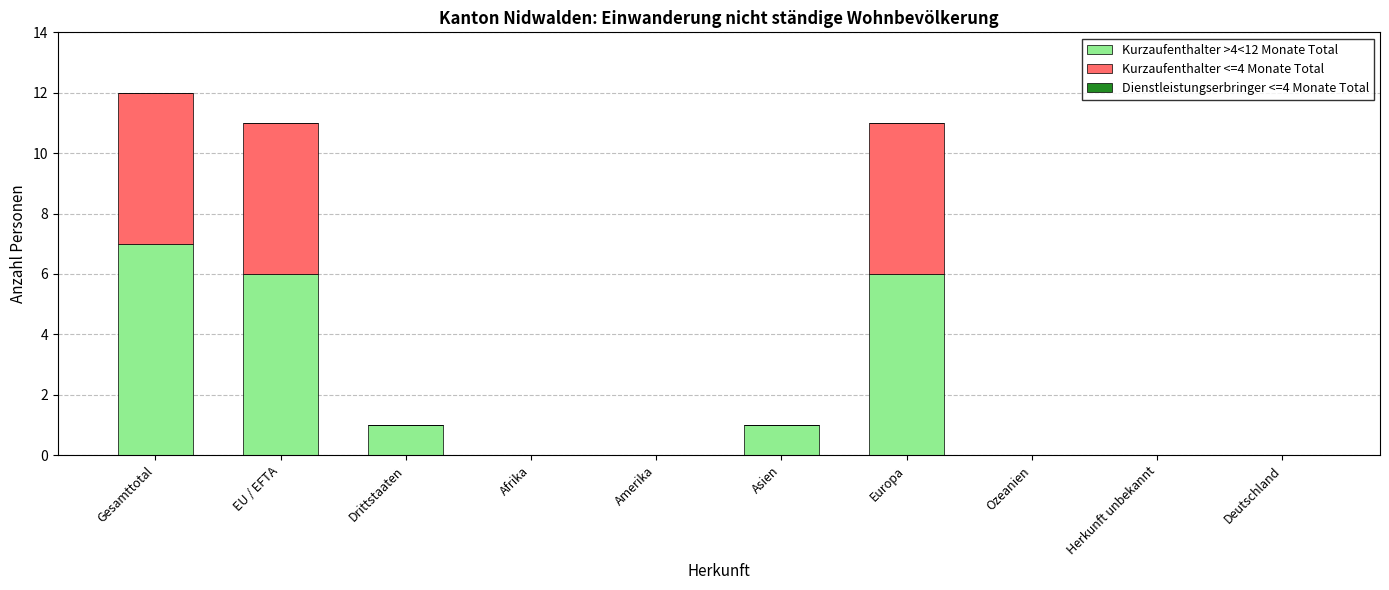

What is the total value across all series at Gesamttotal?

12